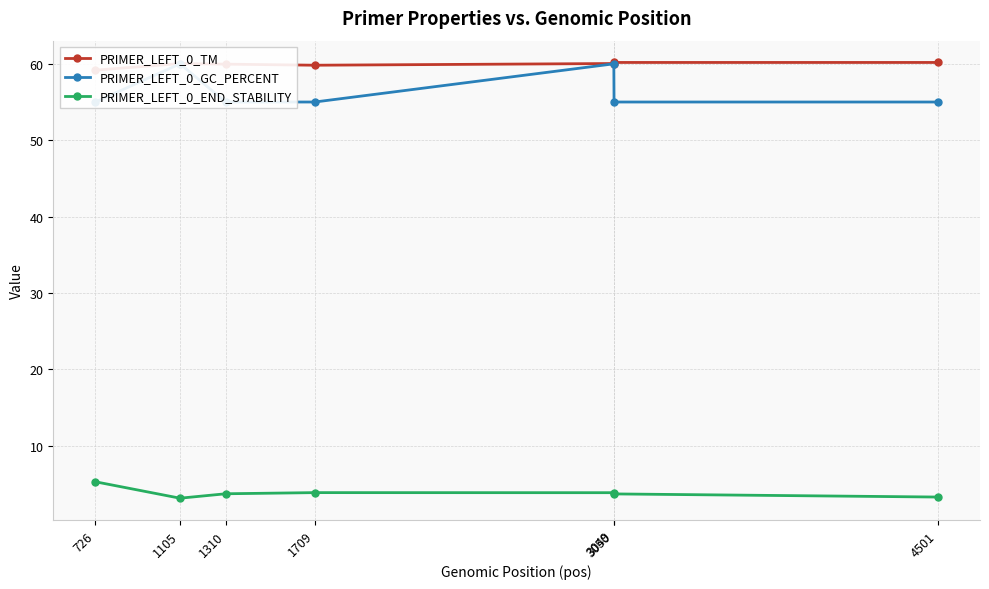

What is the difference between the PRIMER_LEFT_0_END_STABILITY values at 1310 and 3049?

0.1